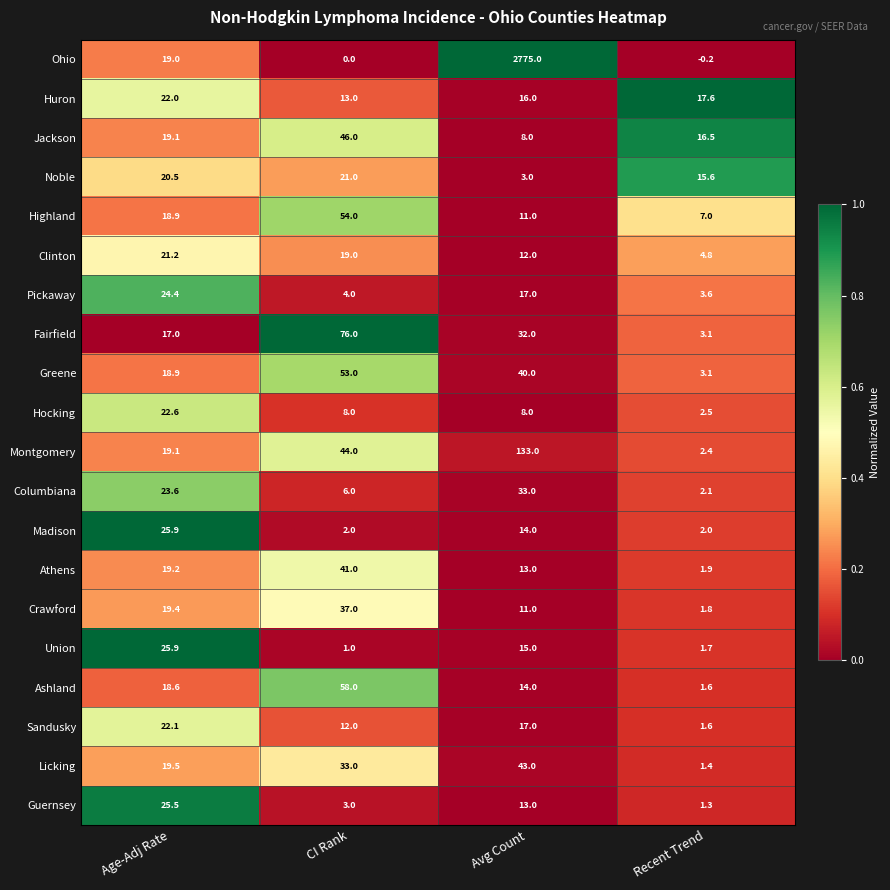

True or false: Ohio has a value of 0.0 at CI Rank.

True